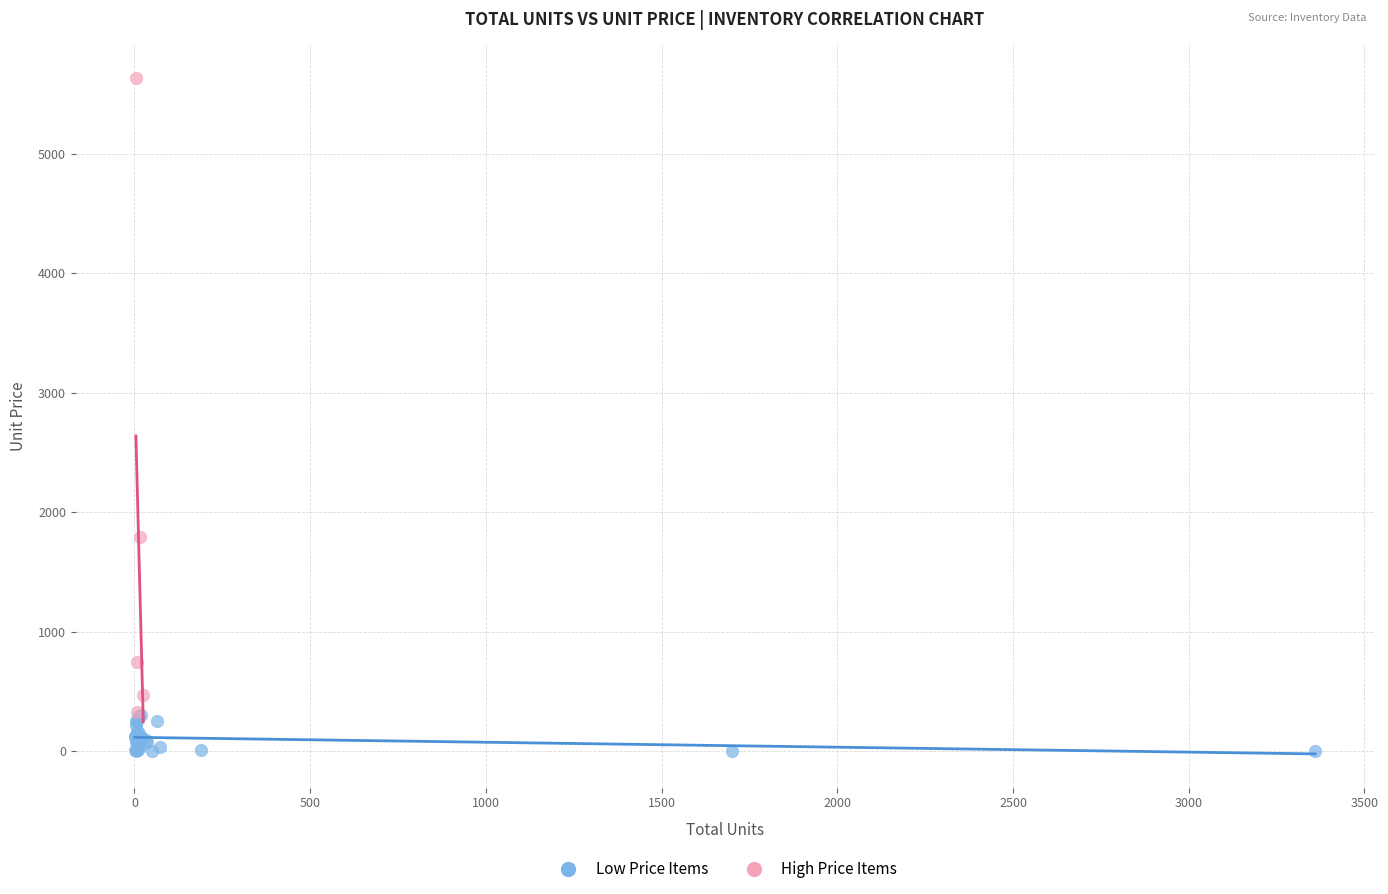

Which series contains the lowest Y value?

Low Price Items